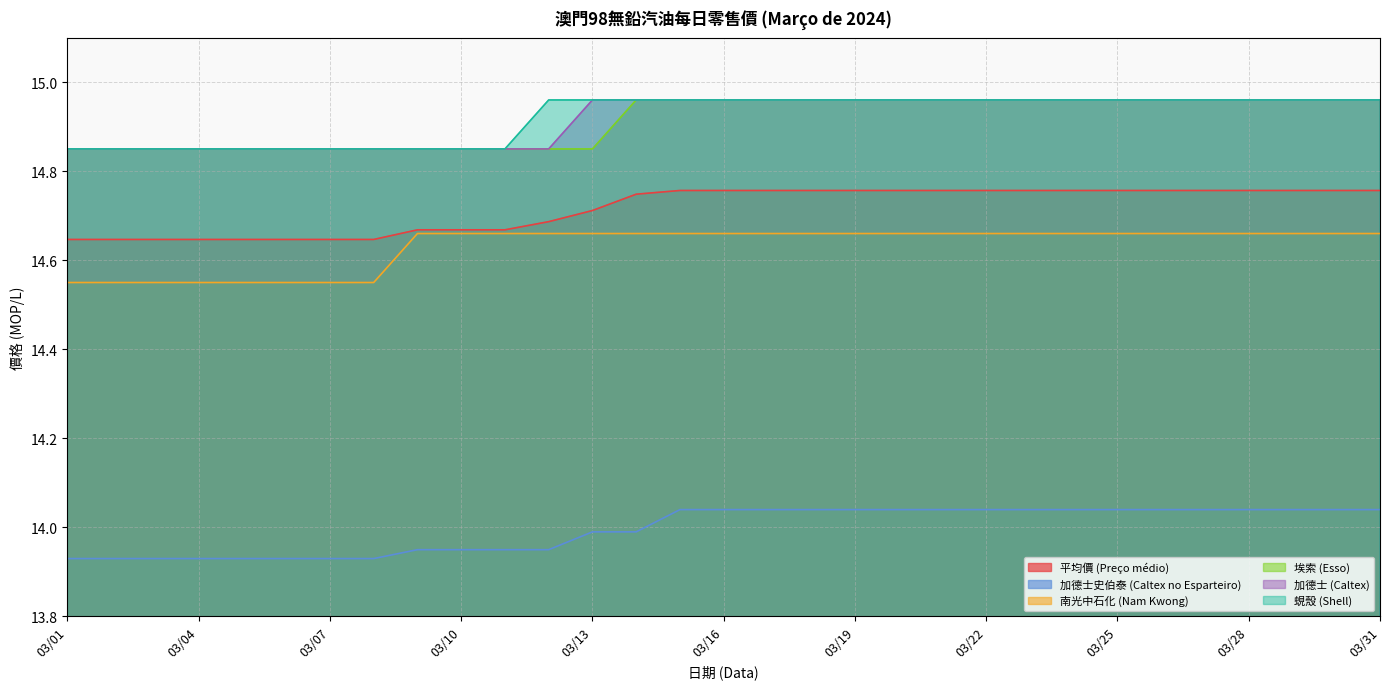

Is the value of 加德士史伯泰 (Caltex no Esparteiro) at 03/10 greater than the value of 蜆殼 (Shell) at 03/01?

No